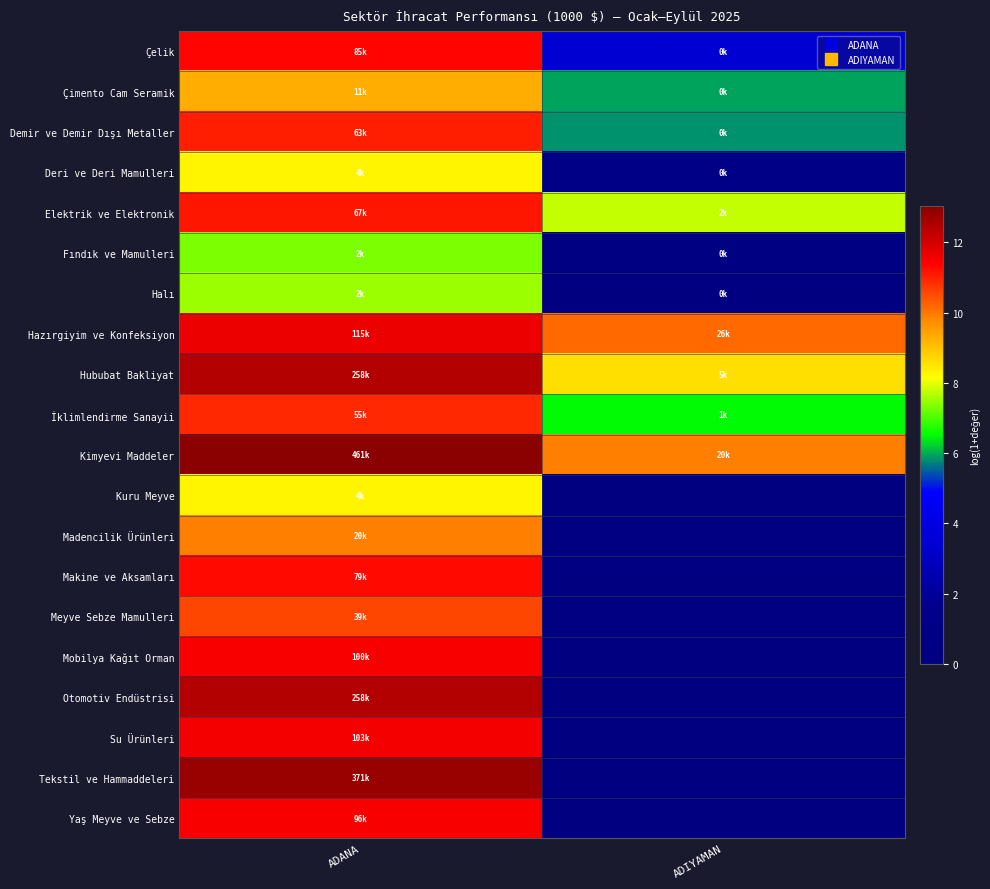

At which category is the sum across all series the highest?

ADANA